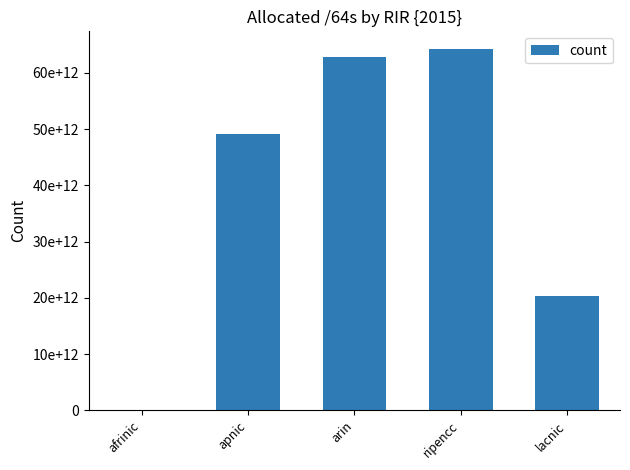

Are the bars horizontal?

No